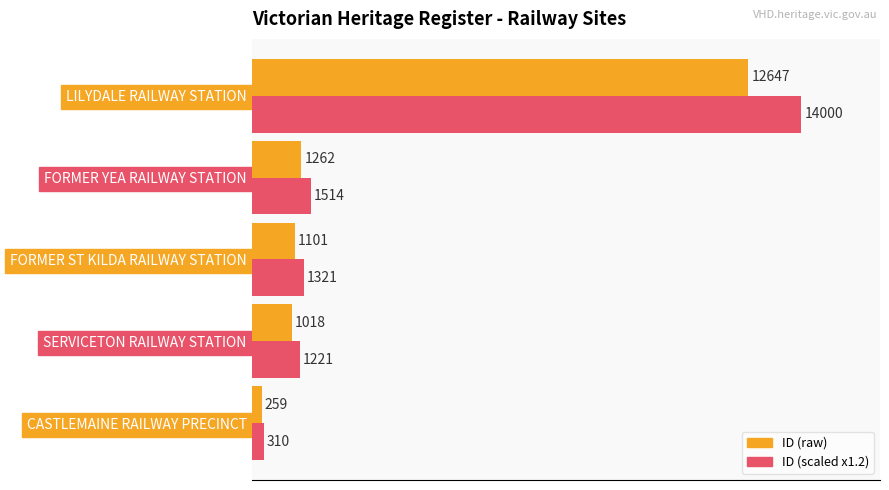

What is the maximum value shown in the chart?

14000.0